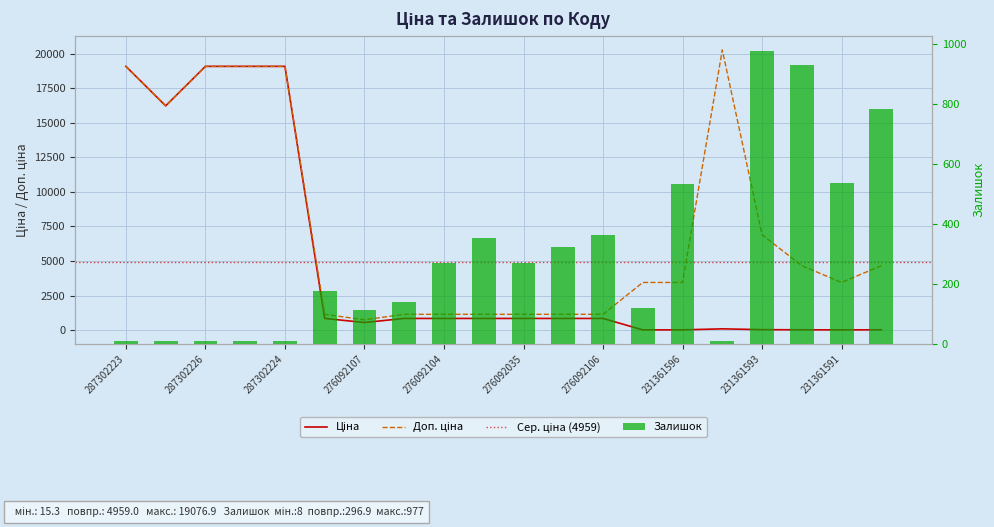

At how many categories does at least one series exceed 19982?

1